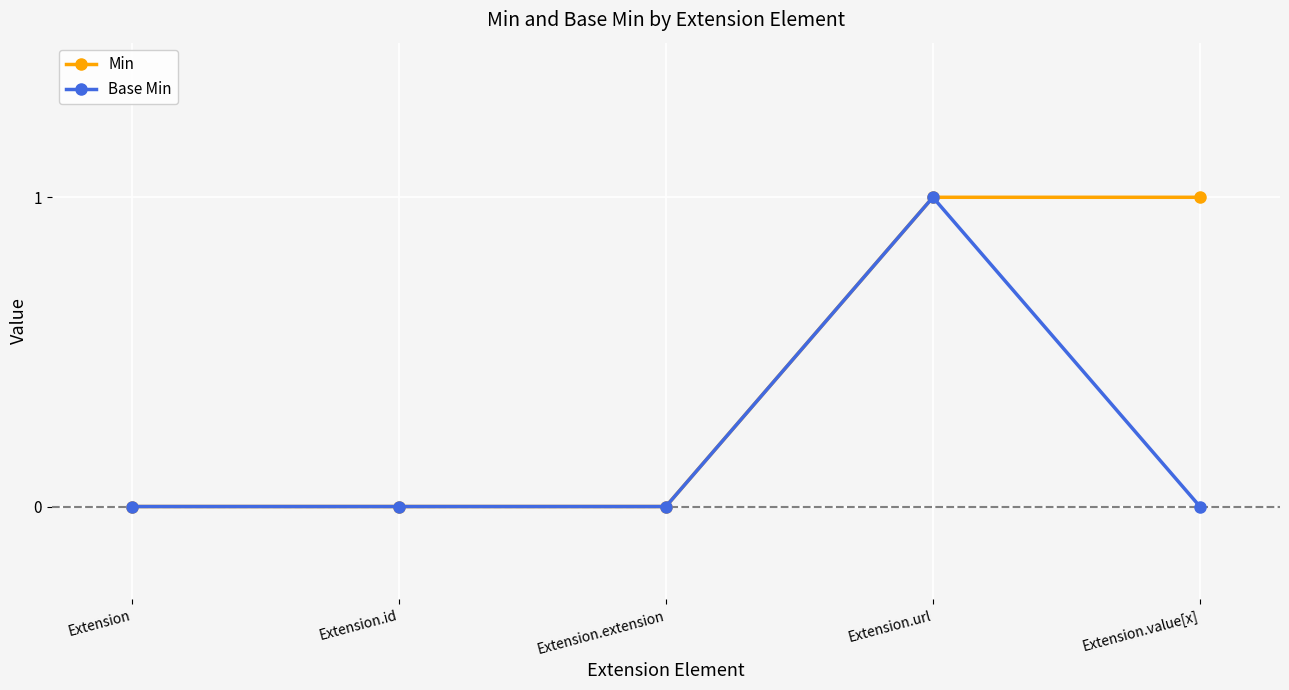

What position from the right is Extension.url?

2